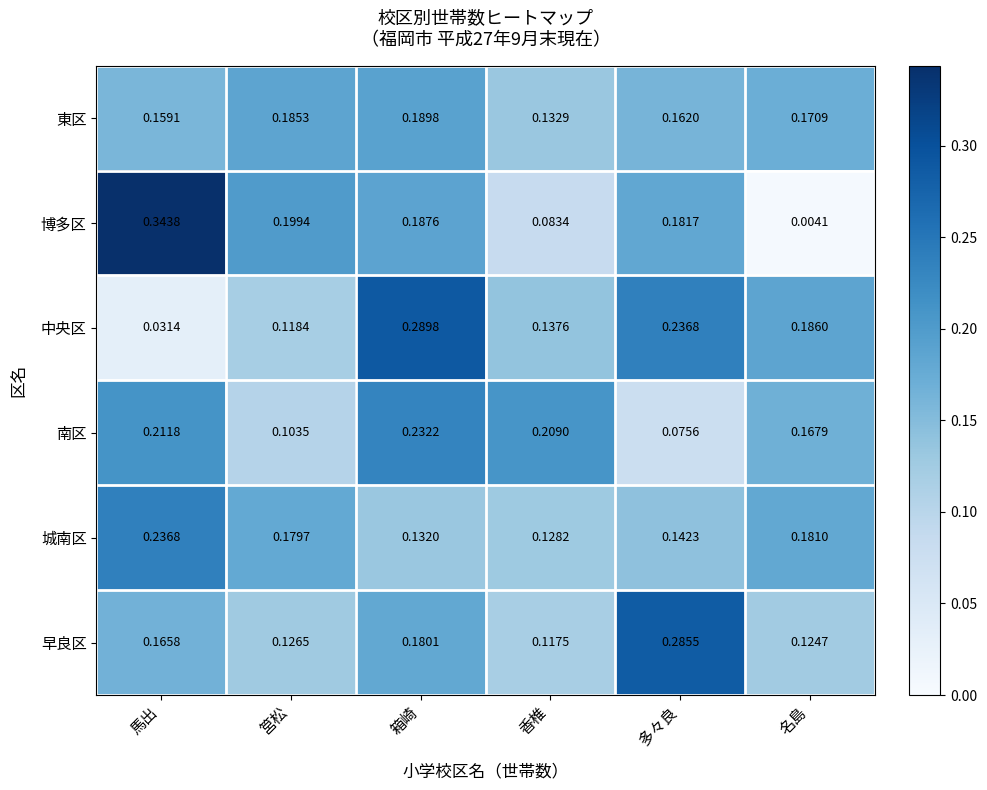

Which label corresponds to the largest value in the chart?

馬出